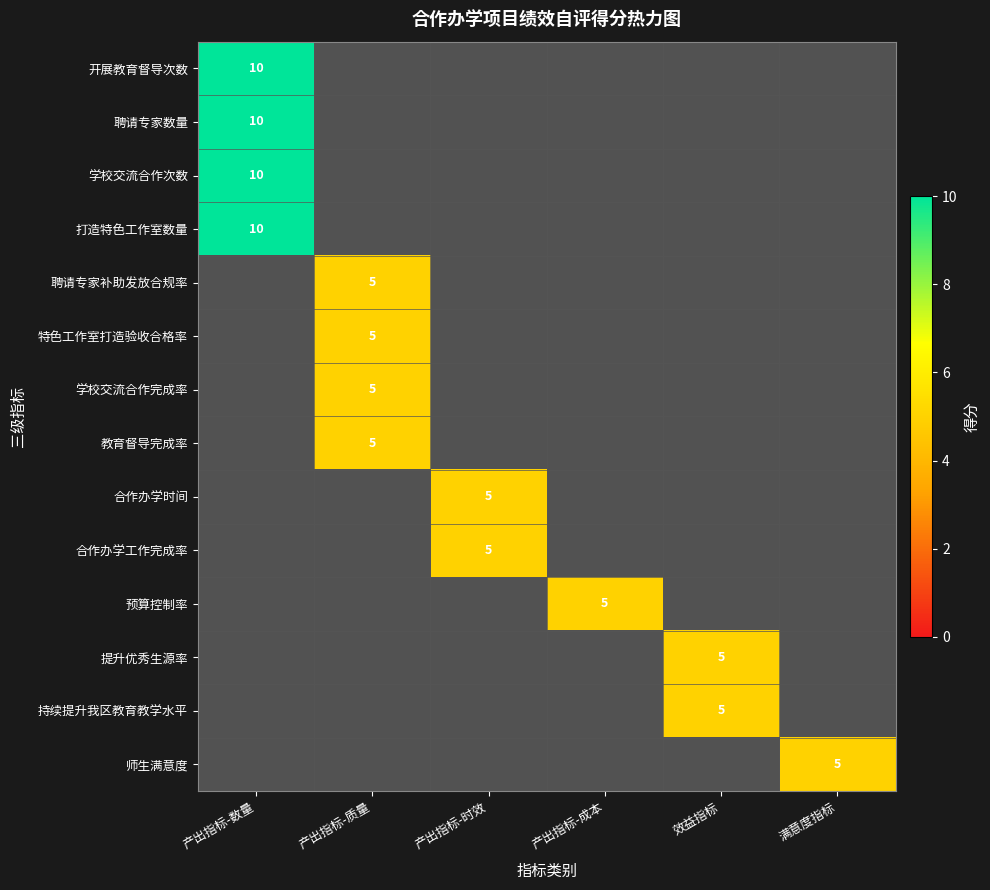

The value of 学校交流合作次数 at 产出指标-数量 is 6. True or false?

False